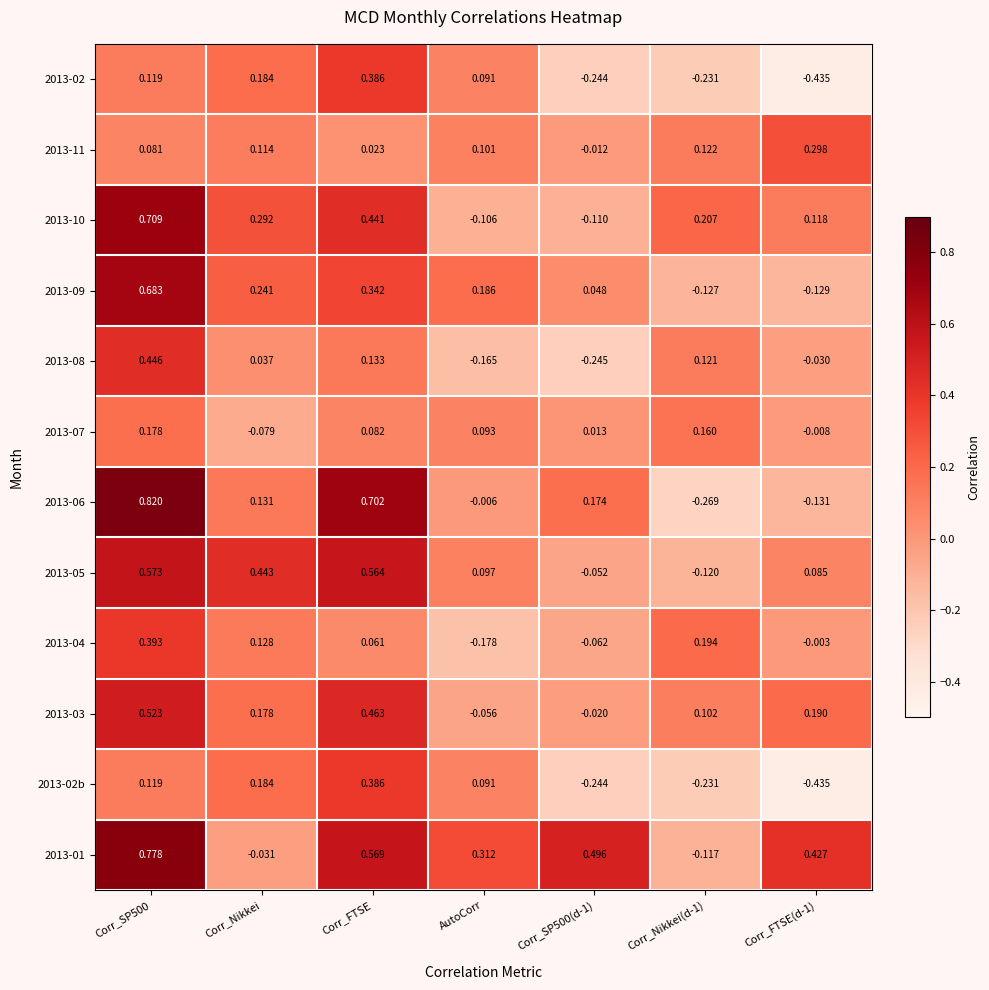

What is the total value across all series at Corr_Nikkei?

1.8